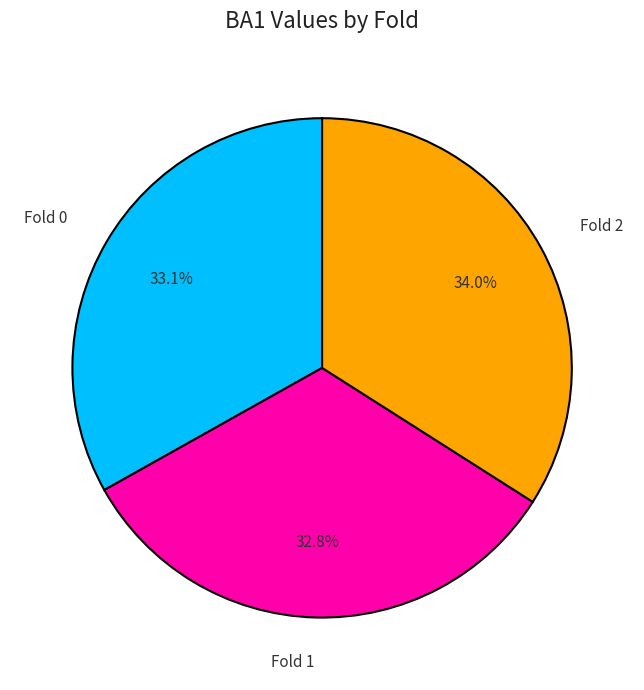

What is the total percentage of Fold 1 and Fold 2?

66.9%